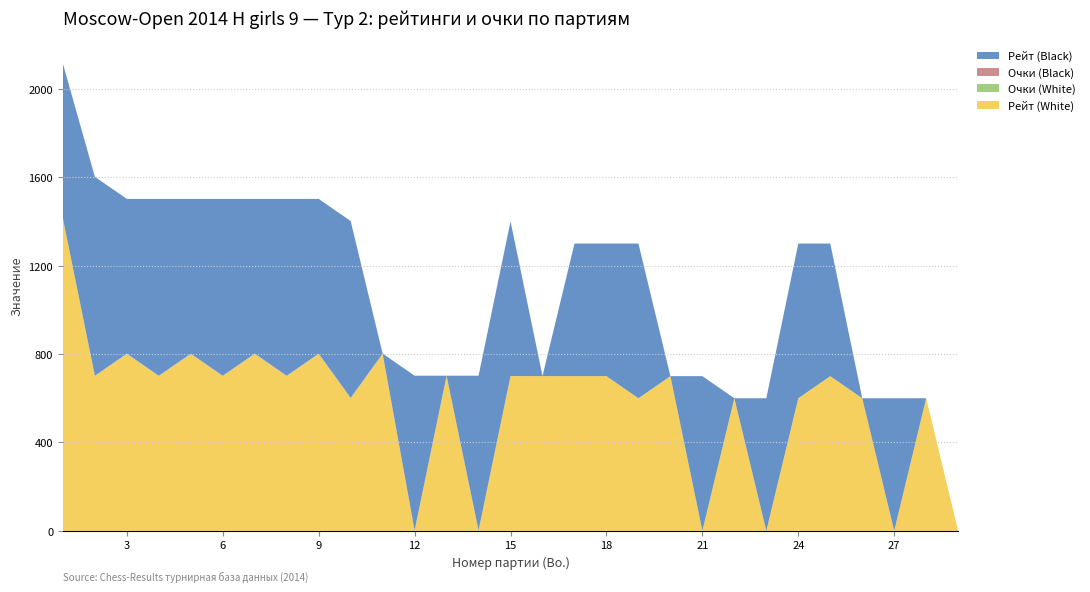

Reading left to right, extract all data points from this chart.

Рейт (White): 1=1412.0	2=700.0	3=800.0	4=700.0	5=800.0	6=700.0	7=800.0	8=700.0	9=800.0	10=600.0	11=800.0	12=0.0	13=700.0	14=0.0	15=700.0	16=700.0	17=700.0	18=700.0	19=600.0	20=700.0	21=0.0	22=600.0	23=0.0	24=600.0	25=700.0	26=600.0	27=0.0	28=600.0	29=0.0
Очки (White): 1=1.0	2=1.0	3=1.0	4=1.0	5=1.0	6=1.0	7=1.0	8=1.0	9=1.0	10=1.0	11=1.0	12=1.0	13=1.0	14=1.0	15=0.5	16=0.0	17=0.0	18=0.0	19=0.0	20=0.0	21=0.0	22=0.0	23=0.0	24=0.0	25=0.0	26=0.0	27=0.0	28=0.0	29=0.0
Очки (Black): 1=1.0	2=1.0	3=1.0	4=1.0	5=1.0	6=1.0	7=1.0	8=1.0	9=1.0	10=1.0	11=1.0	12=1.0	13=1.0	14=1.0	15=0.0	16=0.5	17=0.0	18=0.0	19=0.0	20=0.0	21=0.0	22=0.0	23=0.0	24=0.0	25=0.0	26=0.0	27=0.0	28=0.0	29=0.0
Рейт (Black): 1=700.0	2=900.0	3=700.0	4=800.0	5=700.0	6=800.0	7=700.0	8=800.0	9=700.0	10=800.0	11=0.0	12=700.0	13=0.0	14=700.0	15=700.0	16=0.0	17=600.0	18=600.0	19=700.0	20=0.0	21=700.0	22=0.0	23=600.0	24=700.0	25=600.0	26=0.0	27=600.0	28=0.0	29=0.0